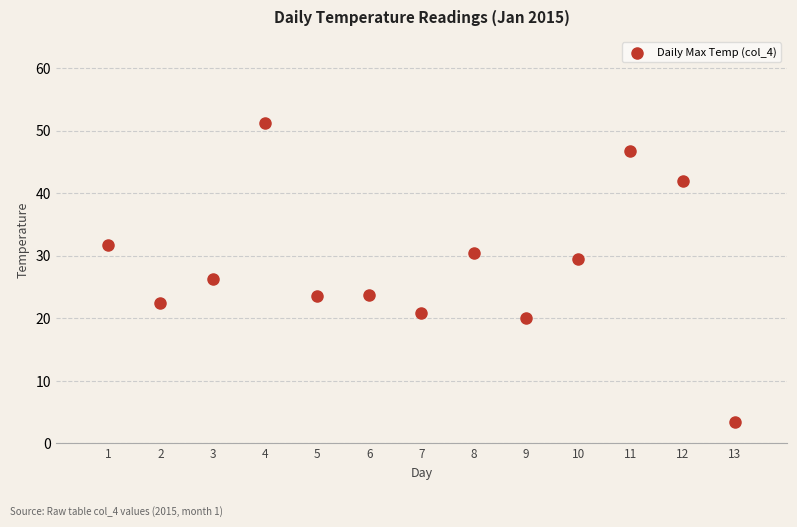

What is the range of X values (max minus min)?

12.0